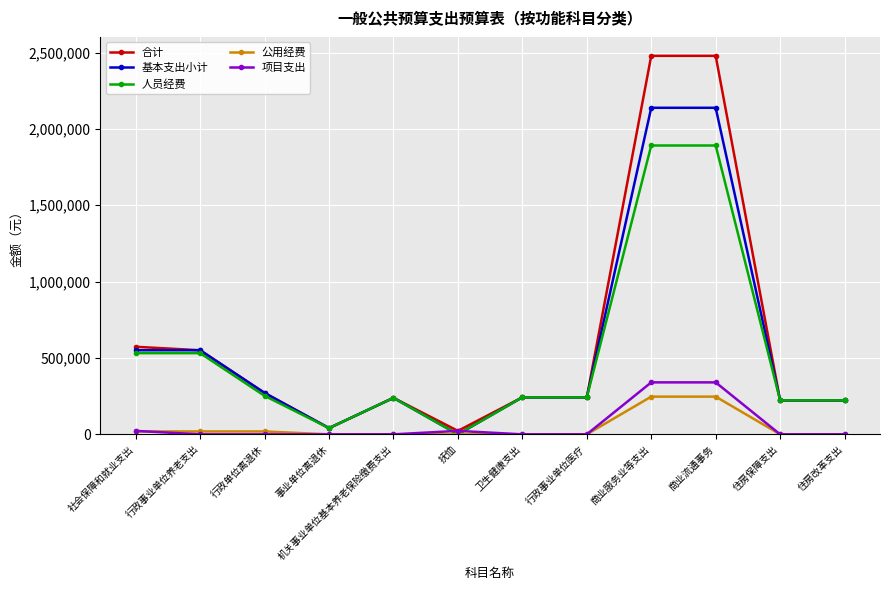

The value of 人员经费 at 事业单位离退休 is 40800. True or false?

True